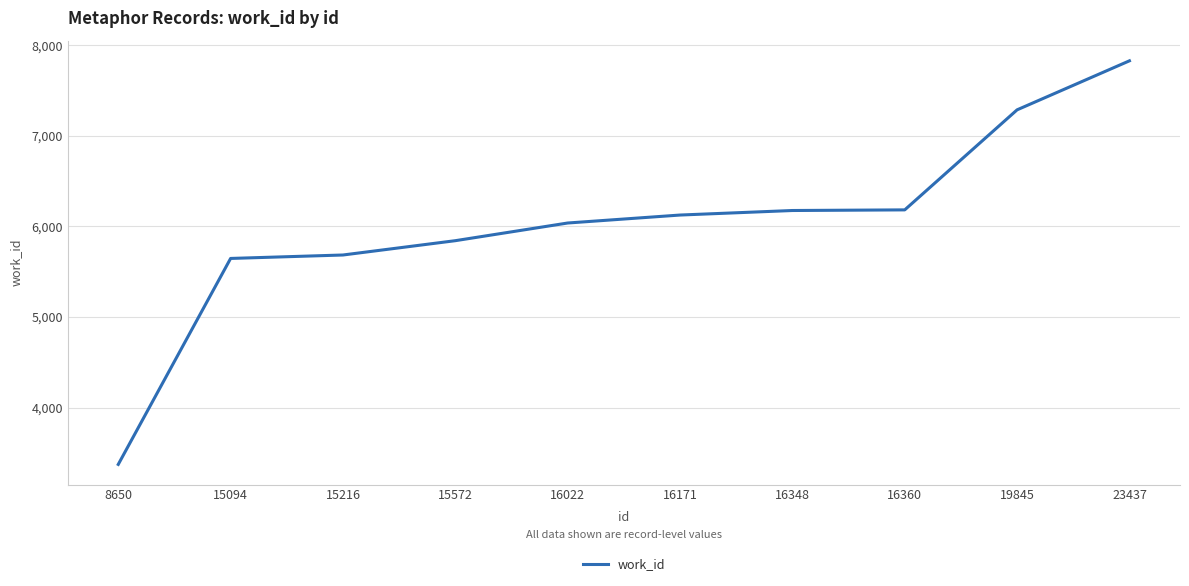

Which category has the highest value across all series?

23437